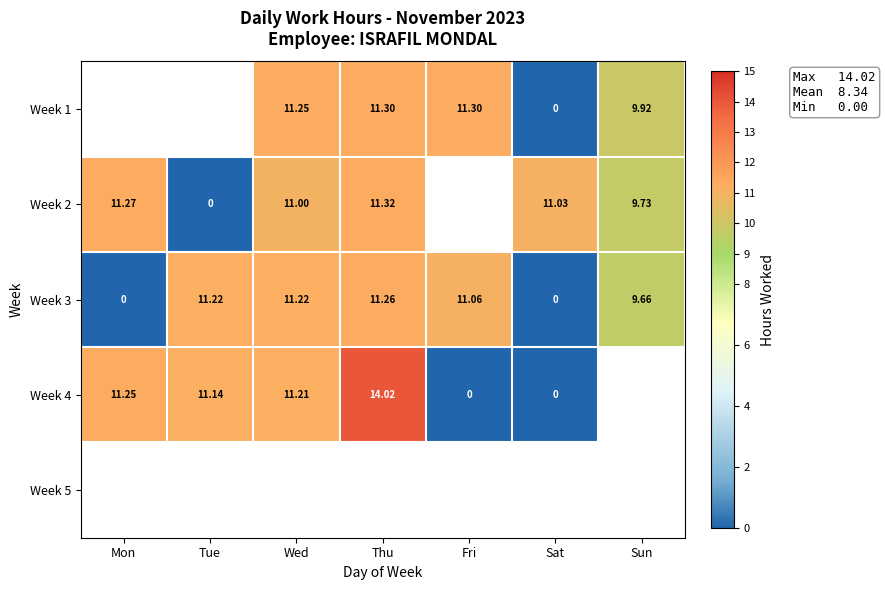

Is the value of Week 3 at Sat greater than the value of Week 2 at Thu?

No